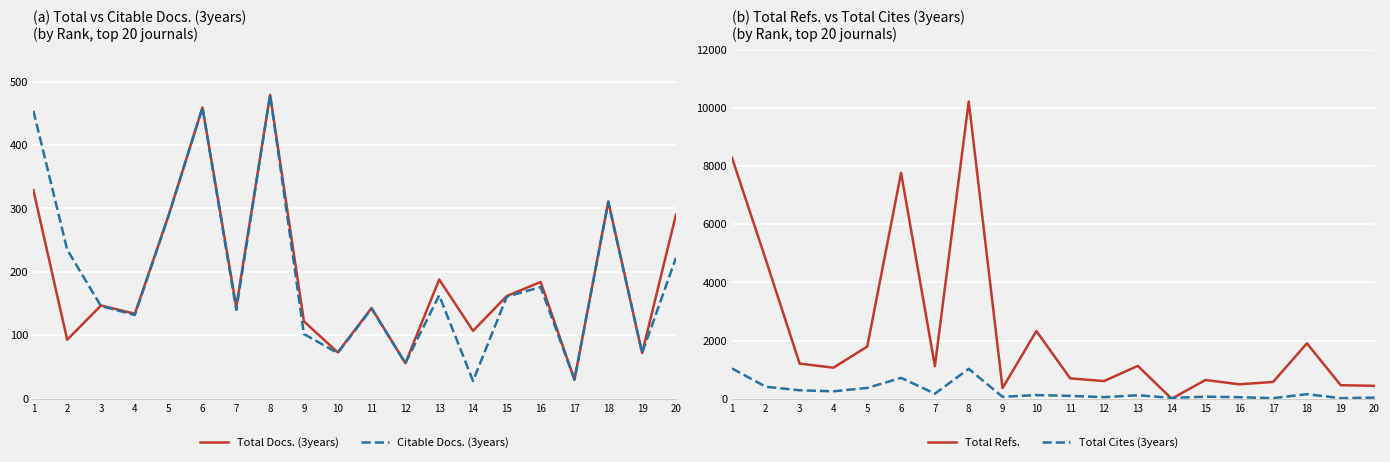

True or false: Total Docs. (3years) has more than 2 interior local peaks.

True